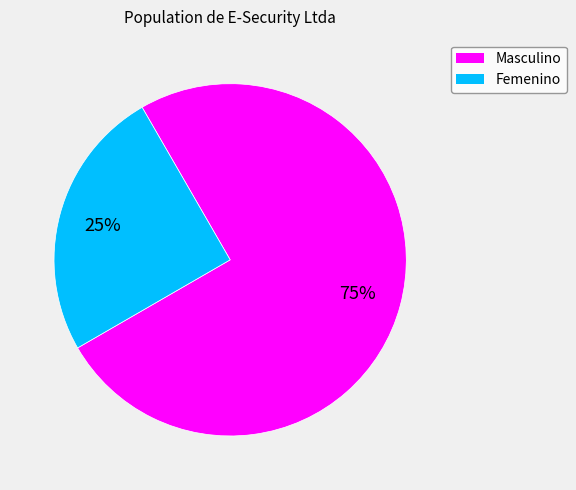

To the nearest percent, what is the combined percentage of Femenino and Masculino?

100%